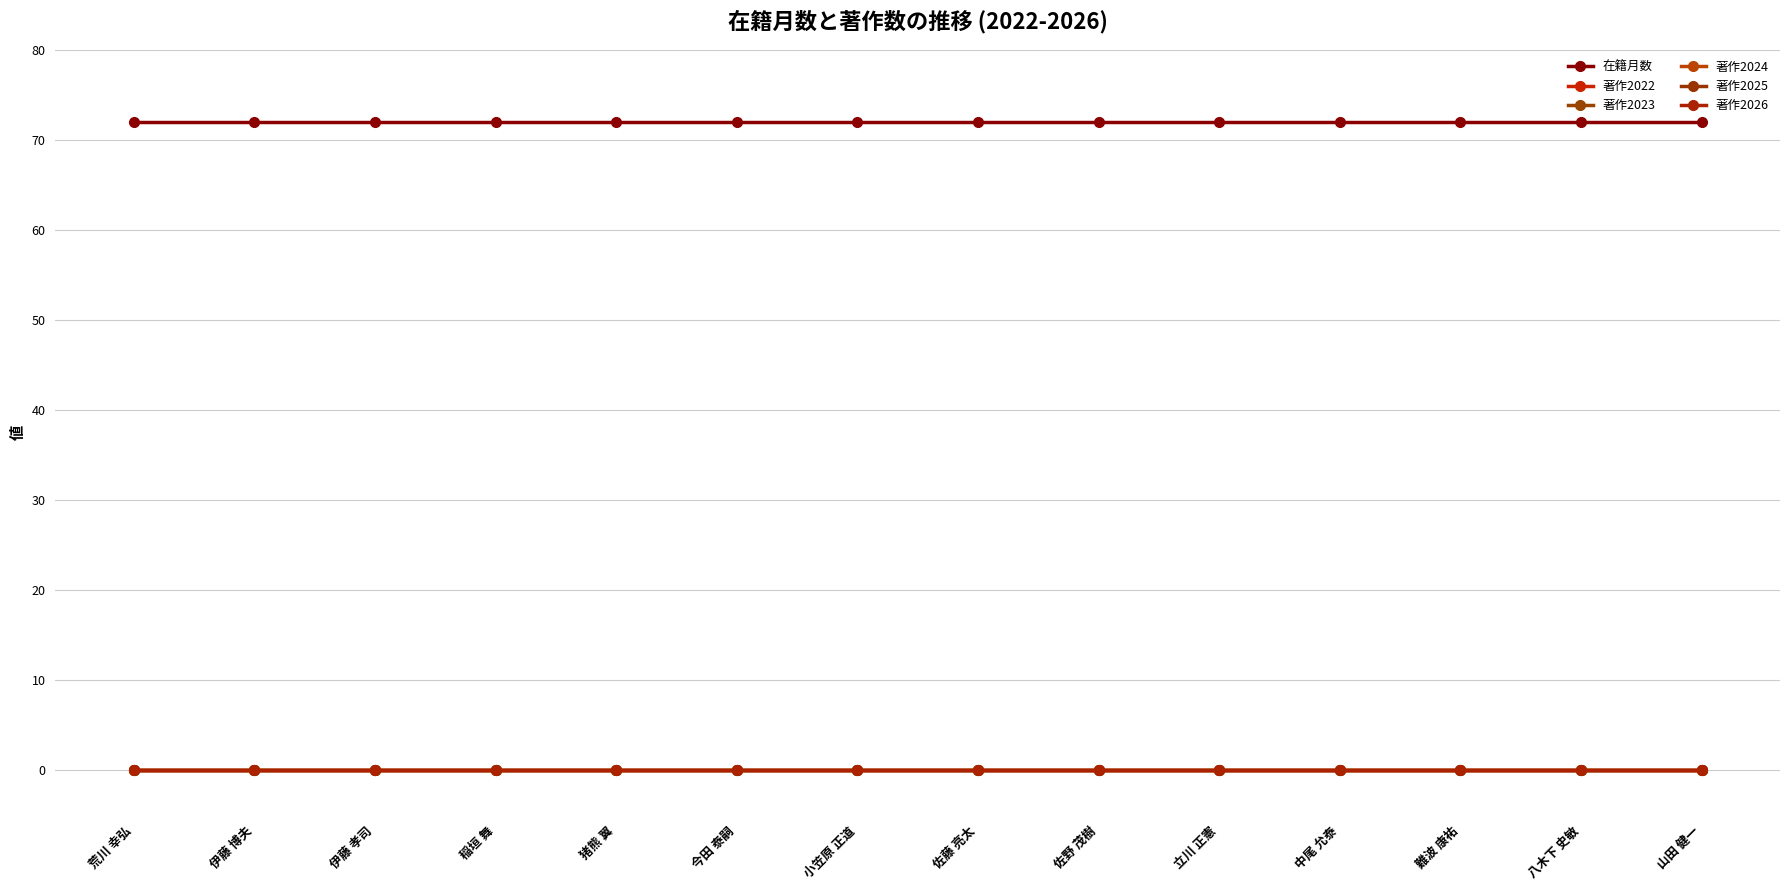

At 八木下 史敏, list the series in order from smallest to largest.

著作2022, 著作2023, 著作2024, 著作2025, 著作2026, 在籍月数